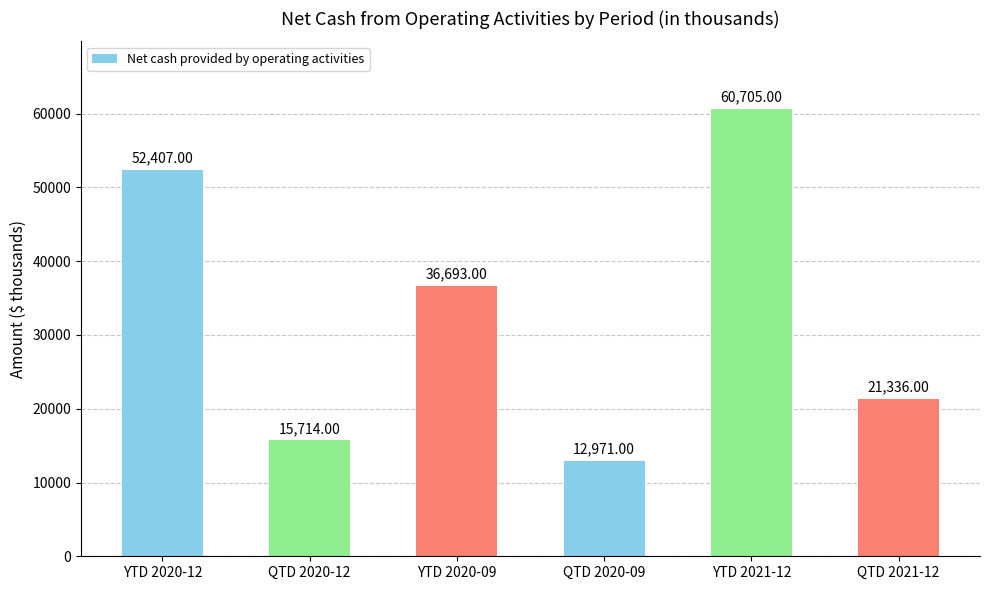

How many values are below 36693?

3